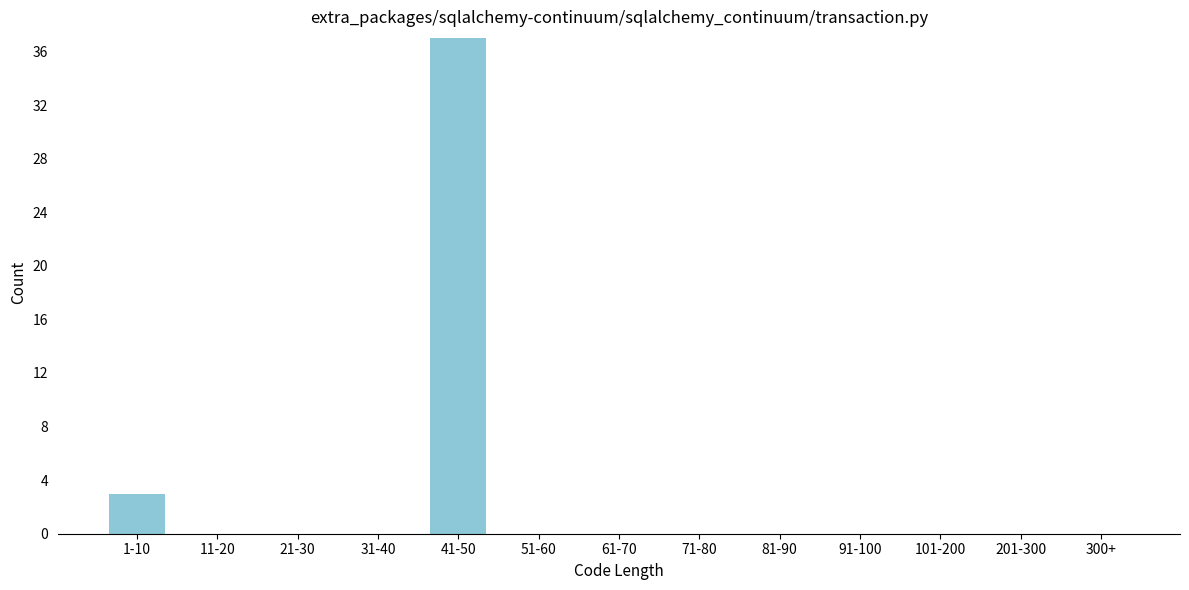

Reading right to left, what are all the values shown in this chart?

300+=0	201-300=0	101-200=0	91-100=0	81-90=0	71-80=0	61-70=0	51-60=0	41-50=37	31-40=0	21-30=0	11-20=0	1-10=3